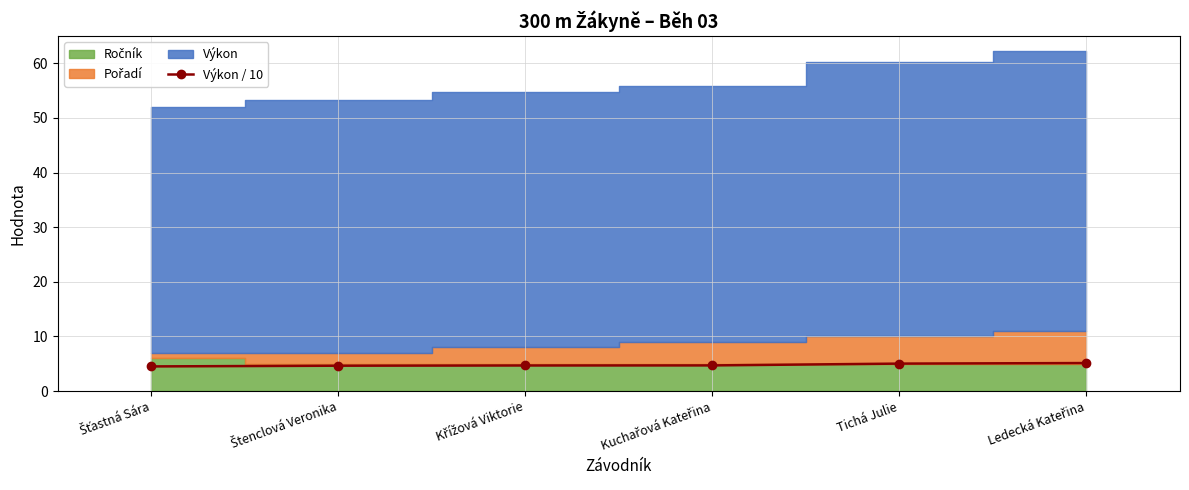

Reading left to right, what are all the values shown in this chart?

4.5	4.6	4.7	4.7	5.0	5.1